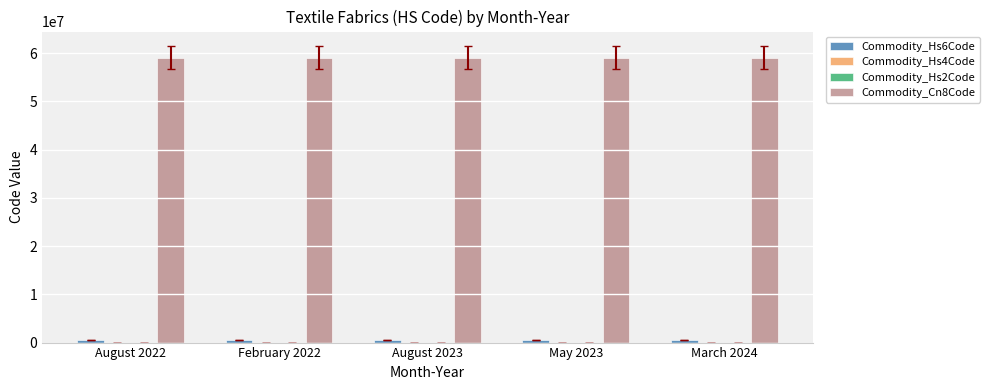

Are the bars grouped side by side (vs. stacked)?

Yes